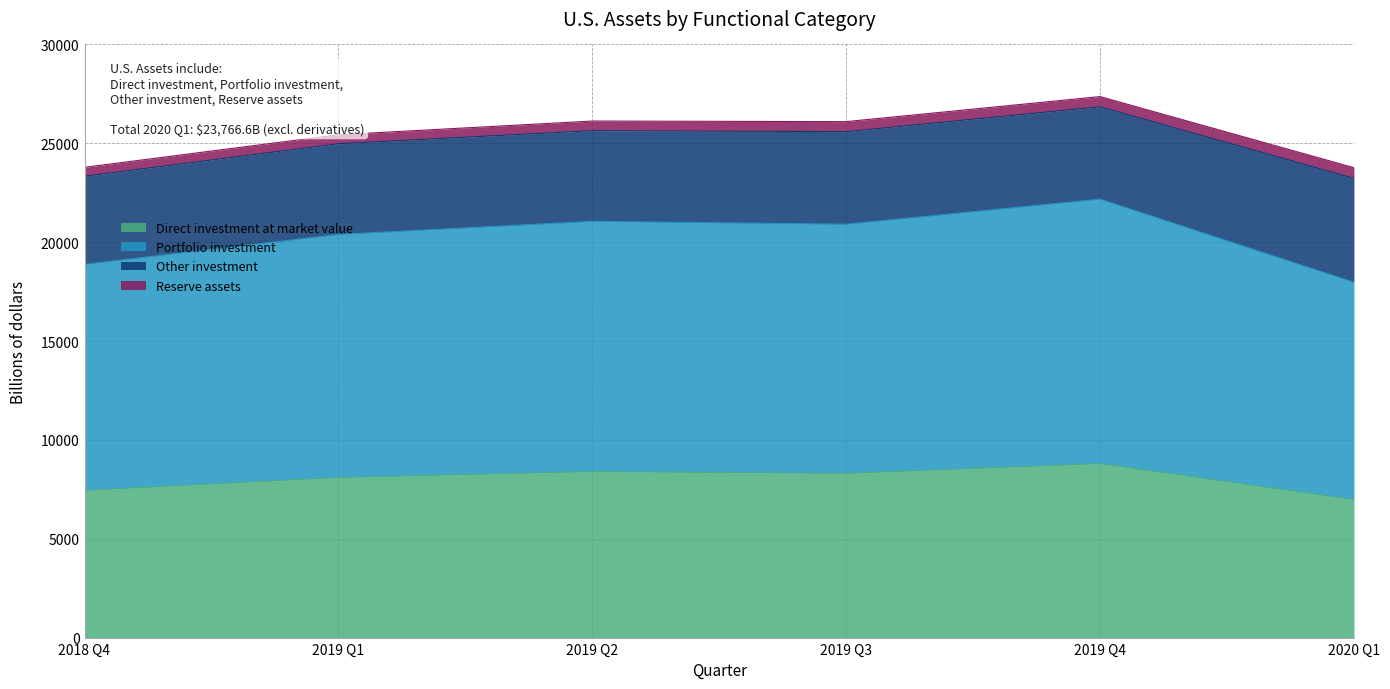

What is the highest value of the Direct investment at market value series?

8798.7